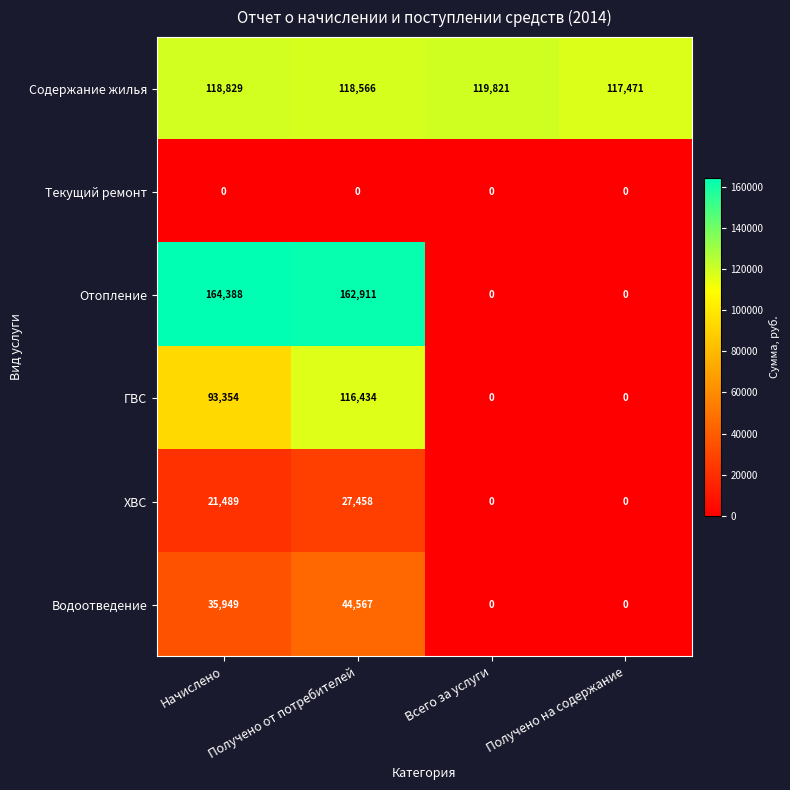

What is the spread (max minus min) of values at Получено от потребителей?

162911